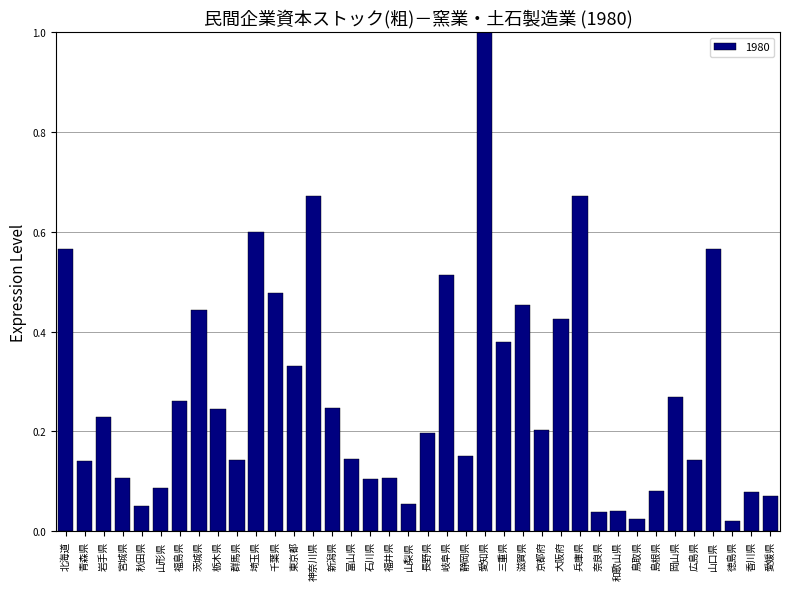

Between 埼玉県 and 茨城県, which is larger?

埼玉県